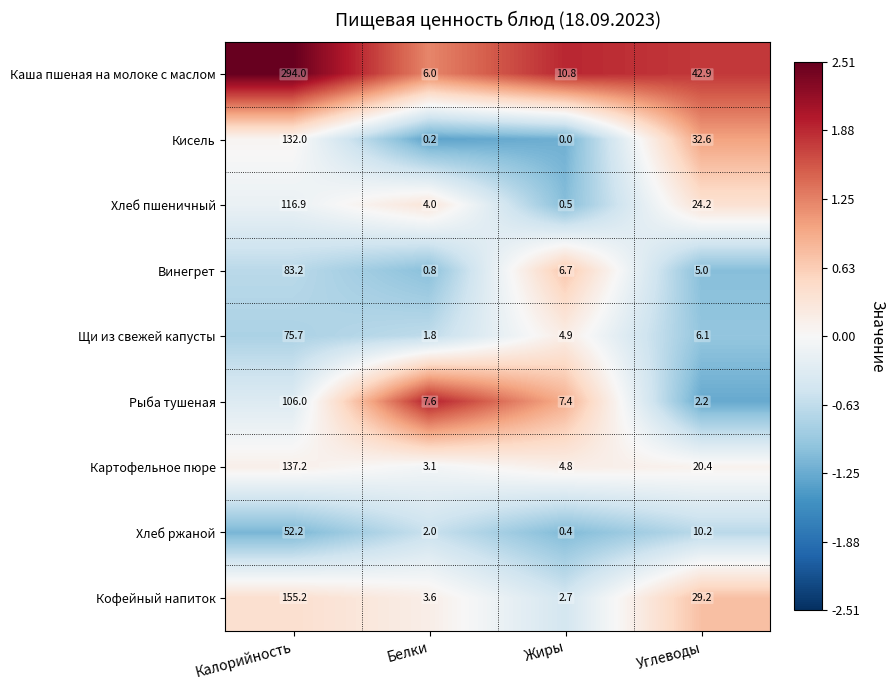

What is the greatest value displayed?

294.0